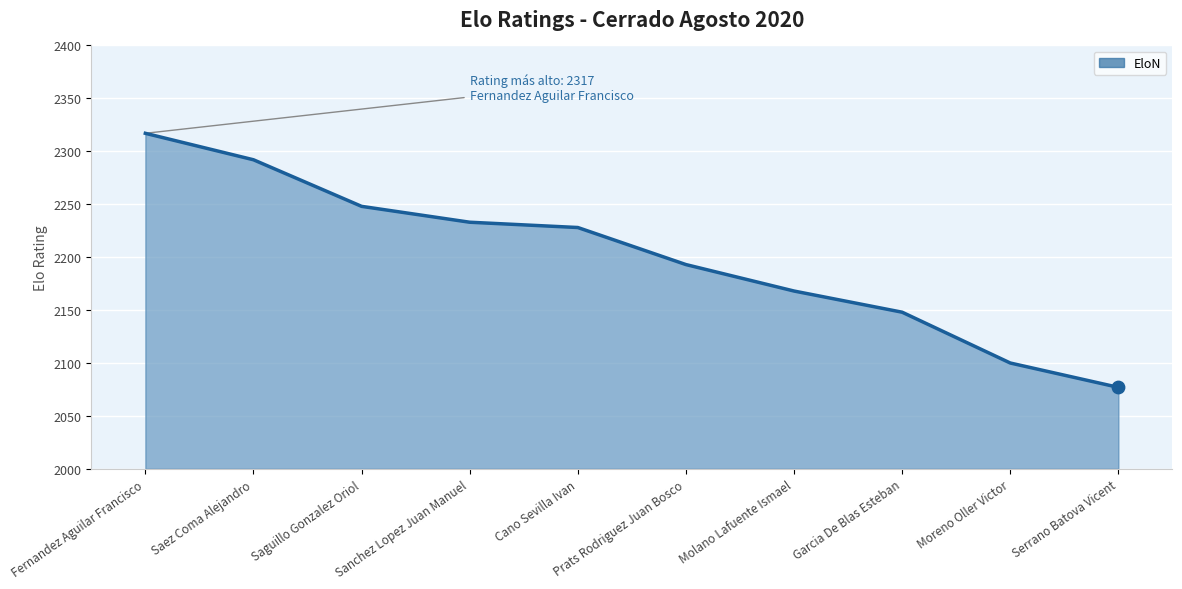

What is the change in value from Fernandez Aguilar Francisco to Prats Rodriguez Juan Bosco?

-124